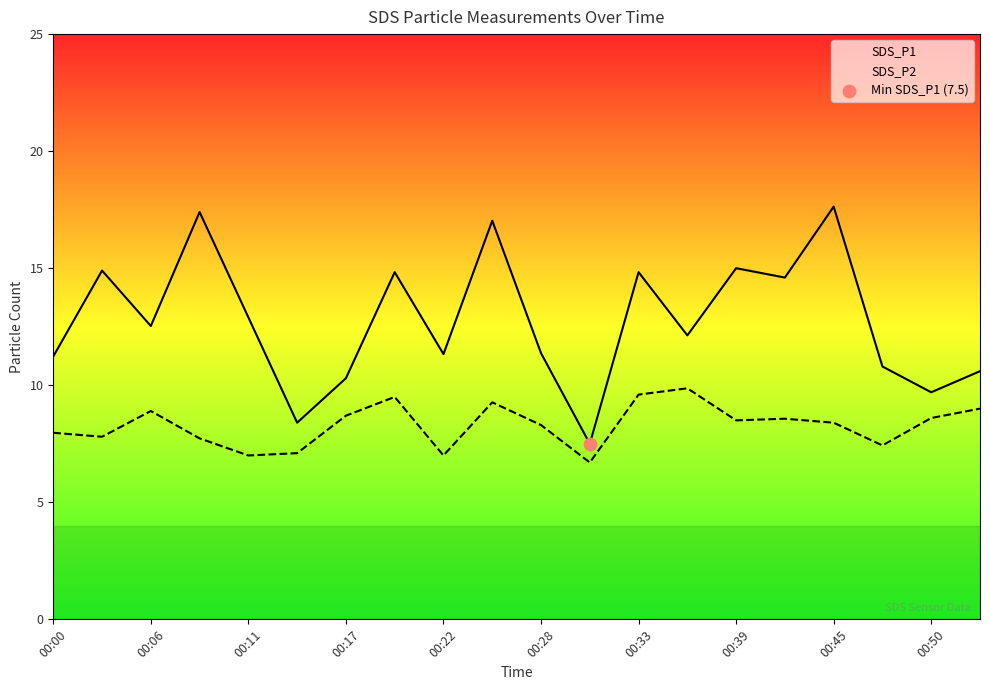

Which series has the largest total across all categories?

SDS_P1